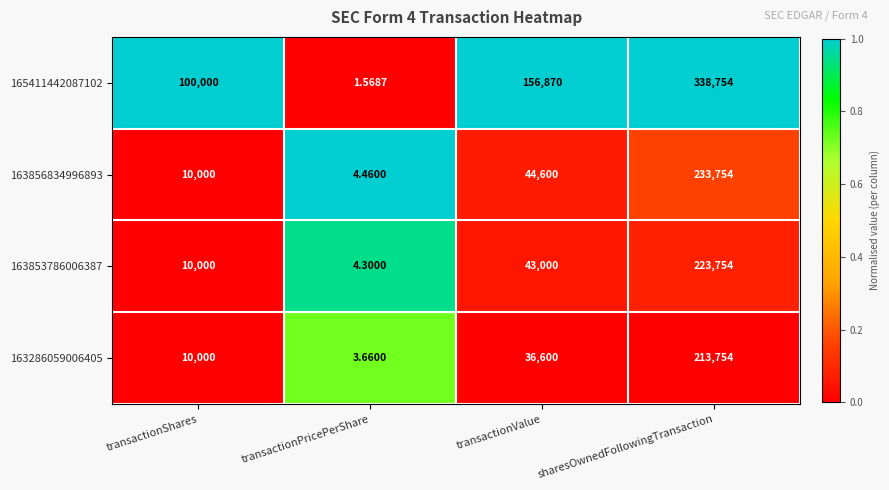

Is the value of 165411442087102 at transactionValue greater than the value of 163286059006405 at transactionShares?

Yes